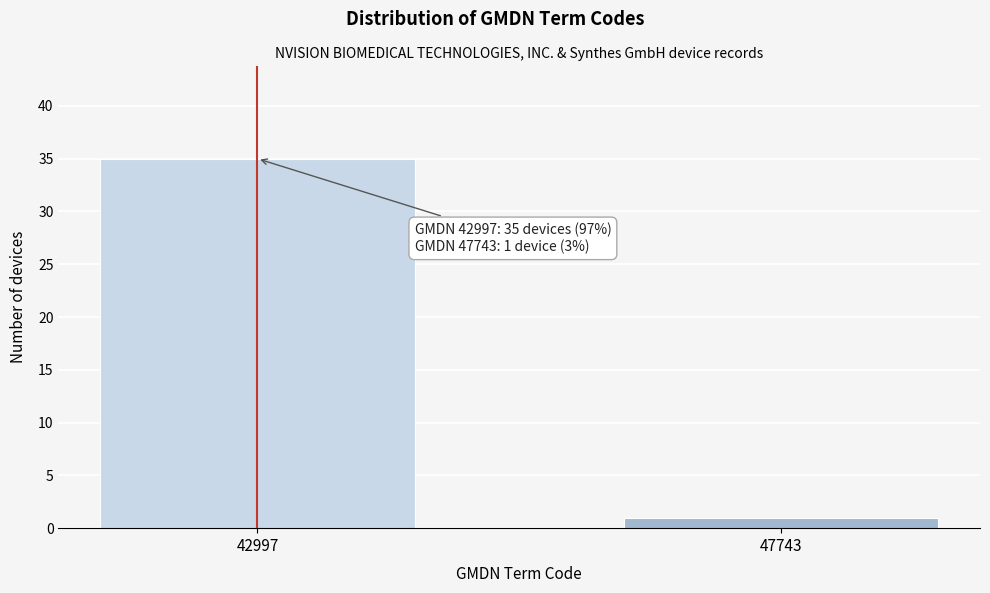

Reading right to left, what are all the values shown in this chart?

47743=1	42997=35